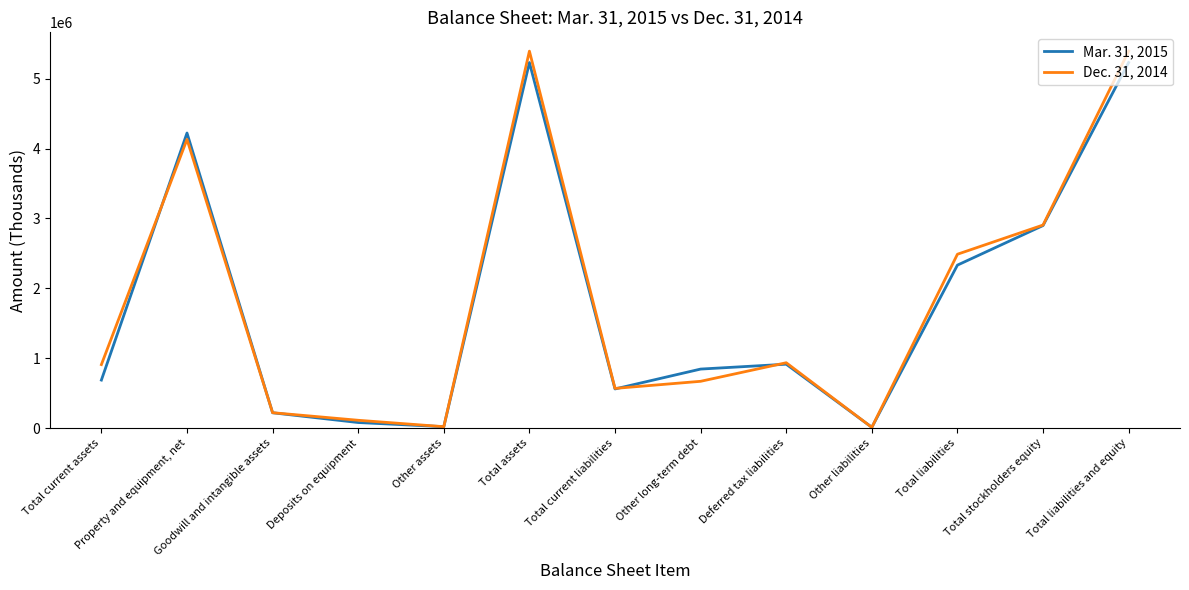

At which category does Dec. 31, 2014 reach its first local valley?

Other assets